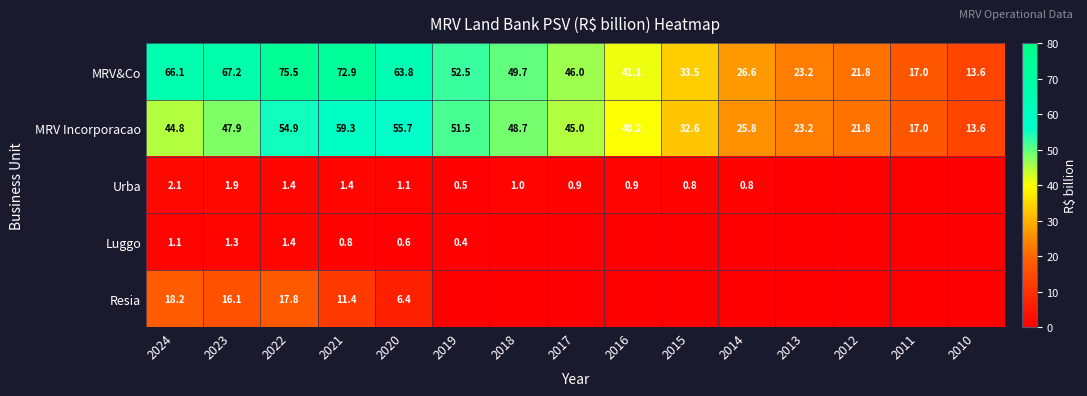

How many data points in MRV Incorporacao are above 44?

8